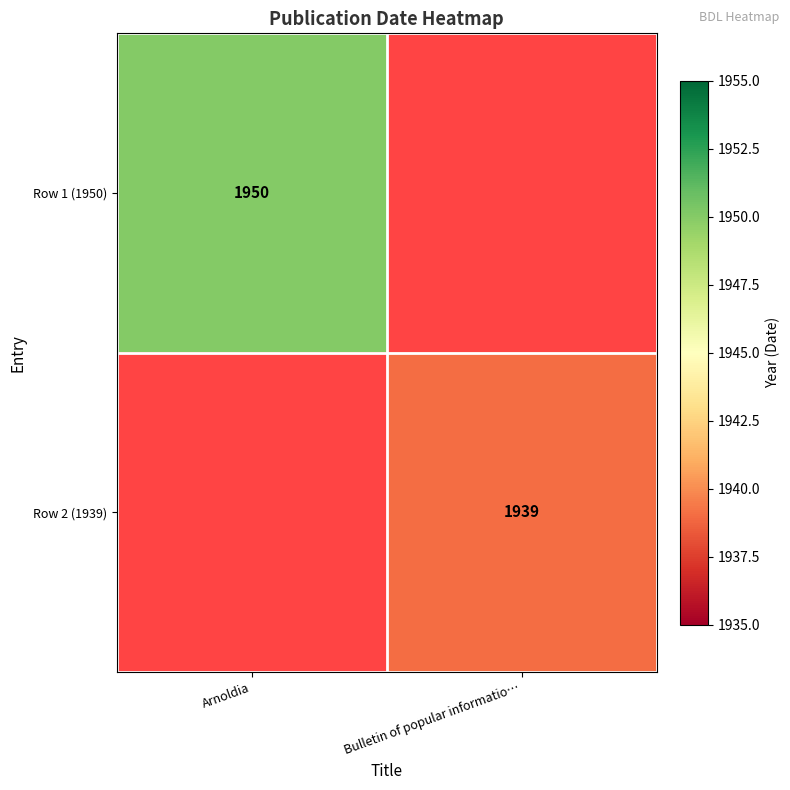

At how many categories does at least one series exceed 1947?

1